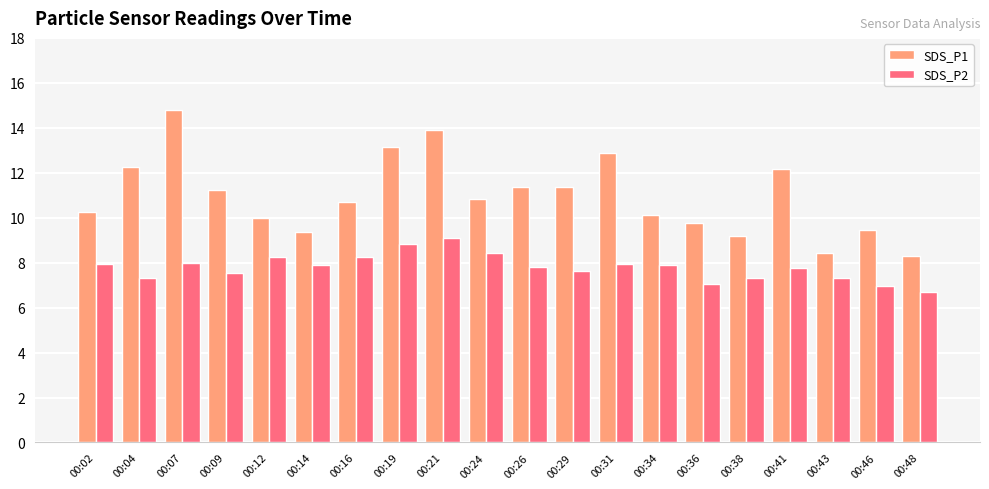

The SDS_P1 series shows 14.9 at 00:46. True or false?

False